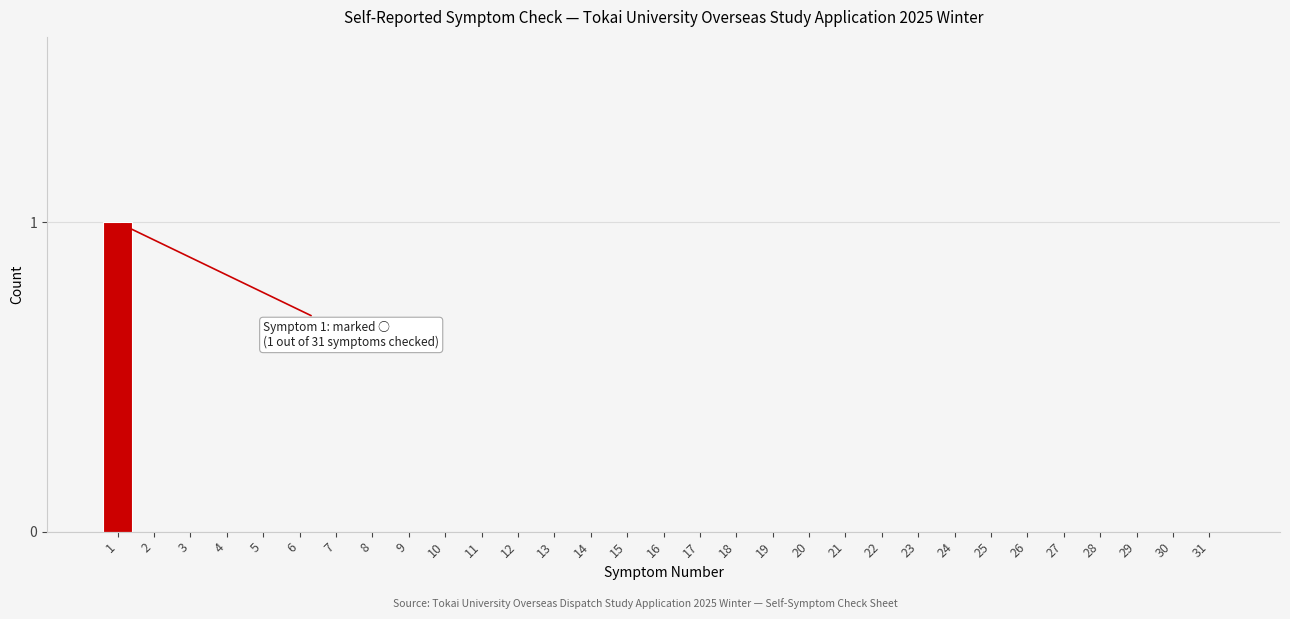

The chart shows a value of -1 at 21. True or false?

False